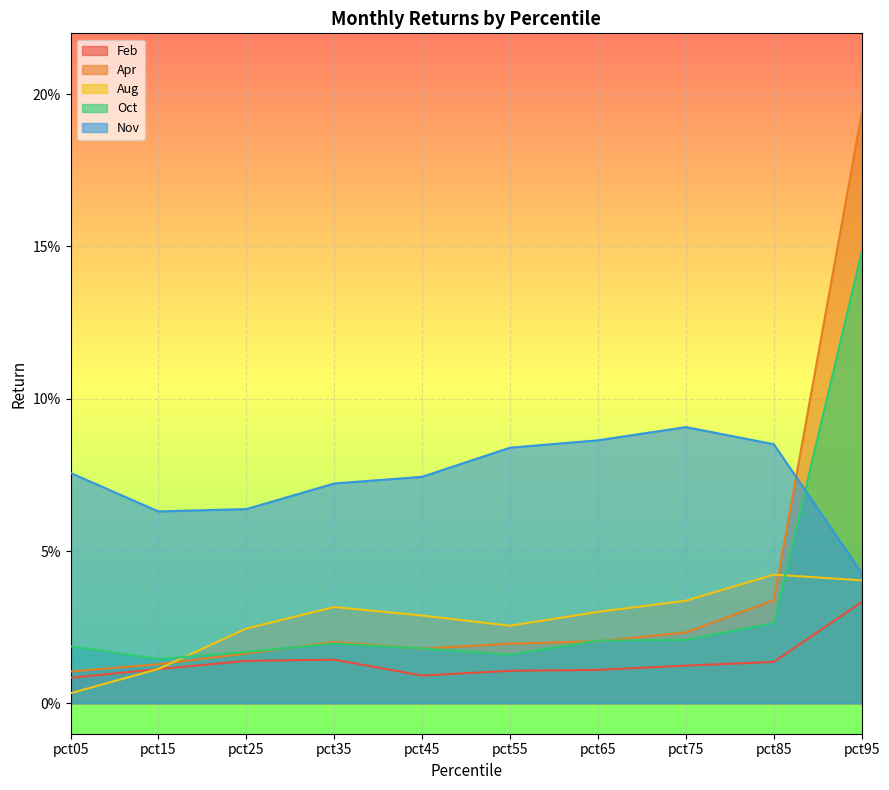

What are all the series names shown in the legend?

Feb, Apr, Aug, Oct, Nov